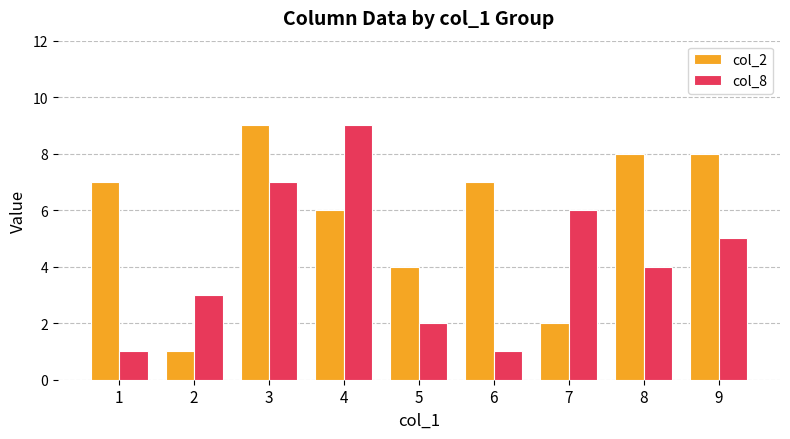

True or false: col_2 has a value of 7 at 6.

True